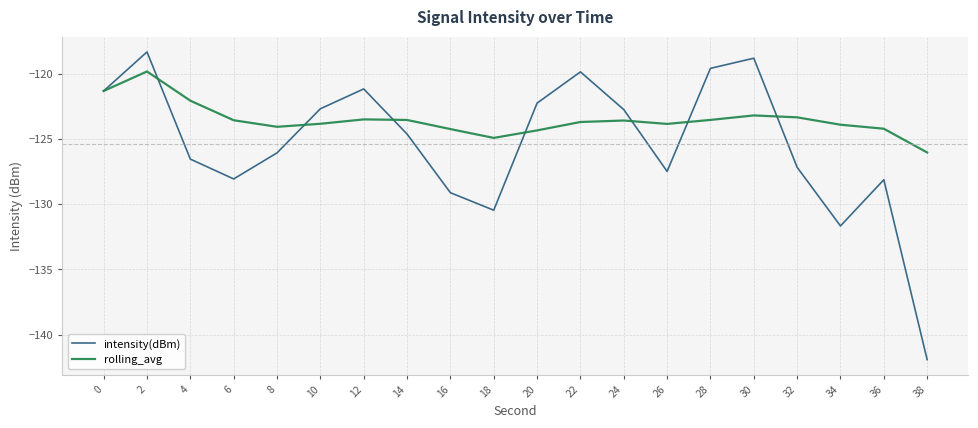

What is the sum of the intensity(dBm) values at 10 and 22?

-242.6